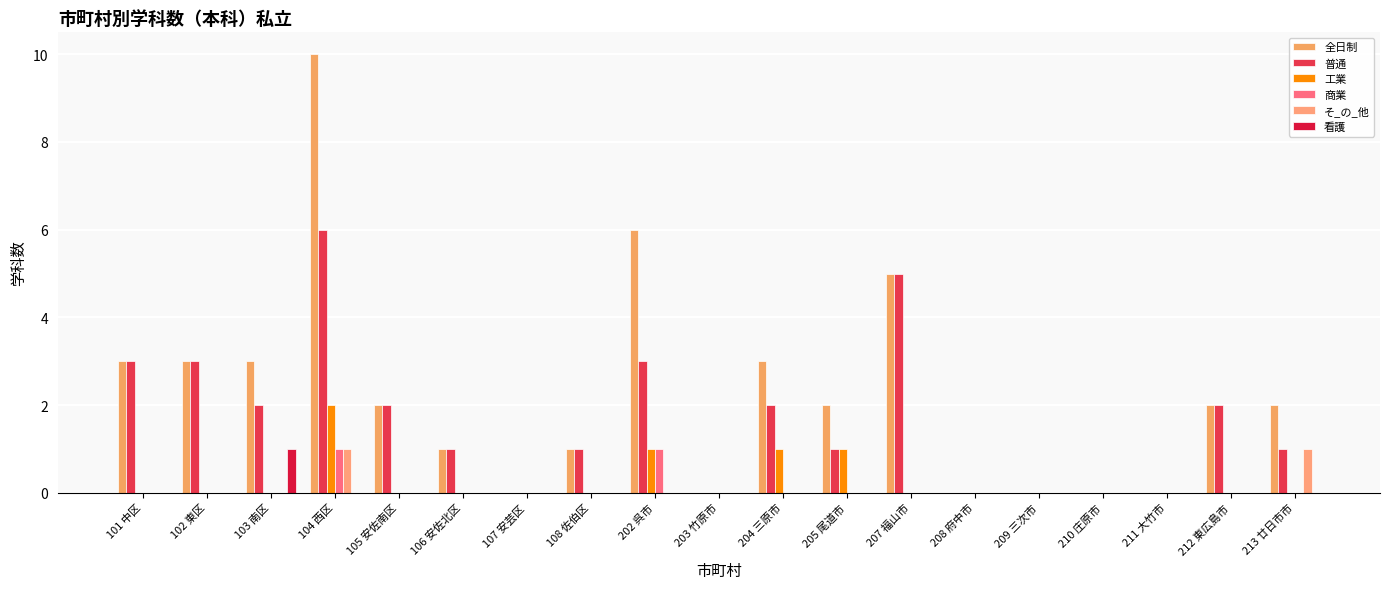

Reading left to right, extract all data points from this chart.

全日制: 3	3	3	10	2	1	0	1	6	0	3	2	5	0	0	0	0	2	2
普通: 3	3	2	6	2	1	0	1	3	0	2	1	5	0	0	0	0	2	1
工業: 0	0	0	2	0	0	0	0	1	0	1	1	0	0	0	0	0	0	0
商業: 0	0	0	1	0	0	0	0	1	0	0	0	0	0	0	0	0	0	0
そ_の_他: 0	0	0	1	0	0	0	0	0	0	0	0	0	0	0	0	0	0	1
看護: 0	0	1	0	0	0	0	0	0	0	0	0	0	0	0	0	0	0	0